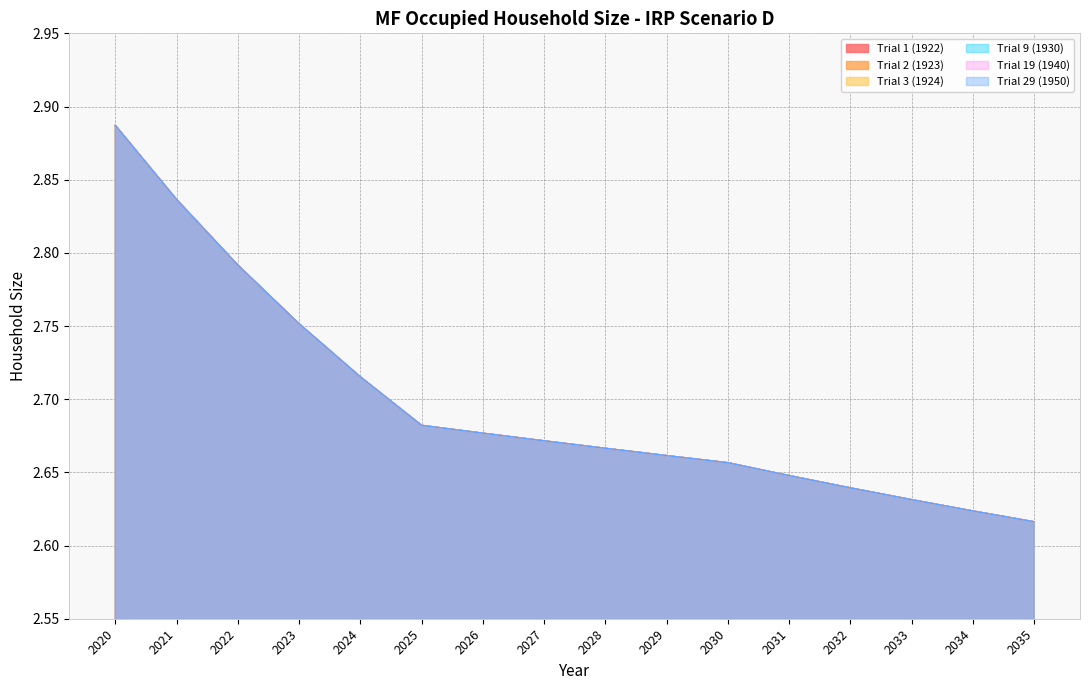

What is the maximum value shown in the chart?

2.9